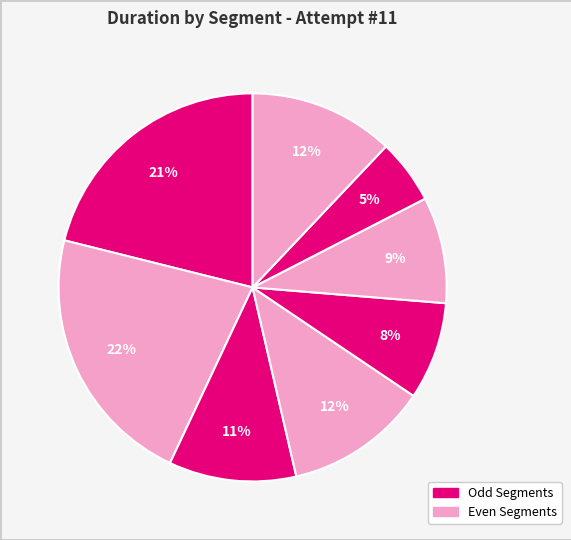

Count the number of slices in the pie.

8